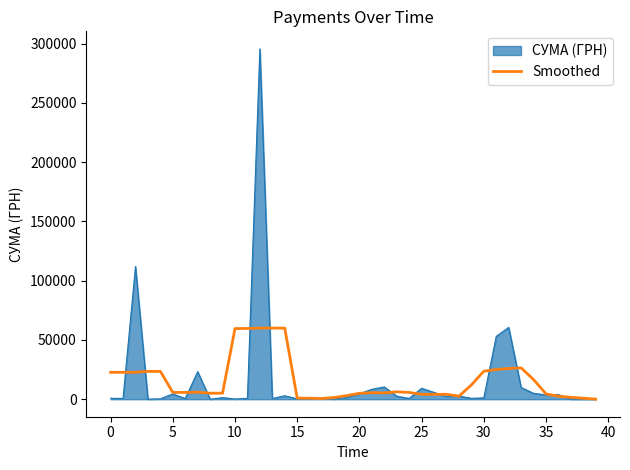

Rank the series by their maximum value, from lowest to highest.

Smoothed, СУМА (ГРН)